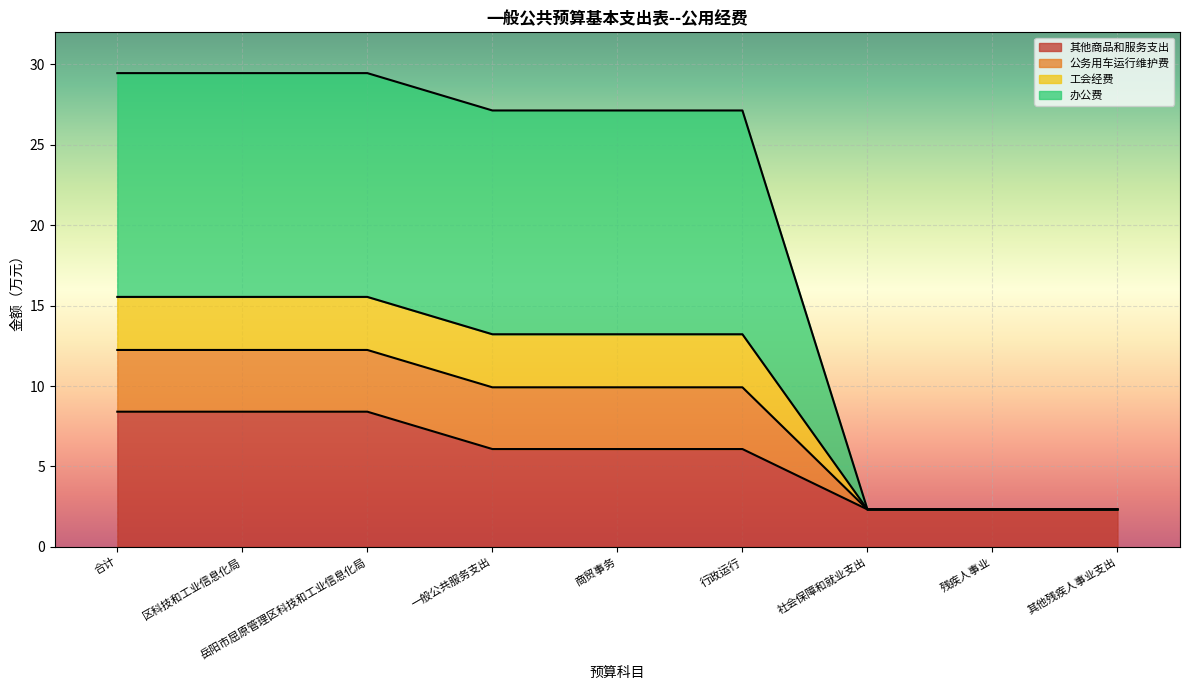

Where is 公务用车运行维护费 nearest to the value 15?

一般公共服务支出